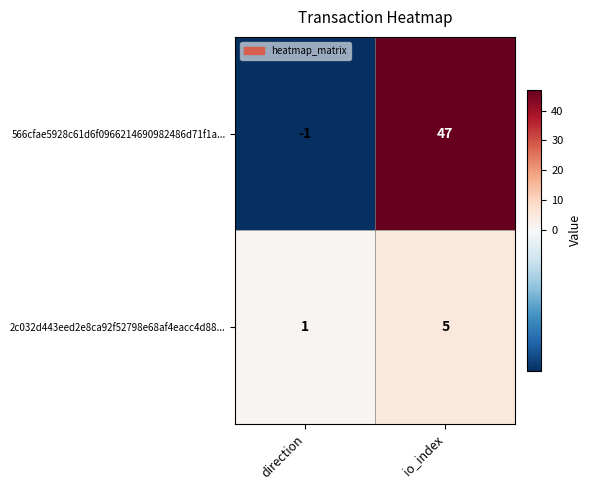

Reading left to right, list all the values displayed in this chart.

566cfae5928c61d6f0966214690982486d71f1a...: direction=-1	io_index=47
2c032d443eed2e8ca92f52798e68af4eacc4d88...: direction=1	io_index=5